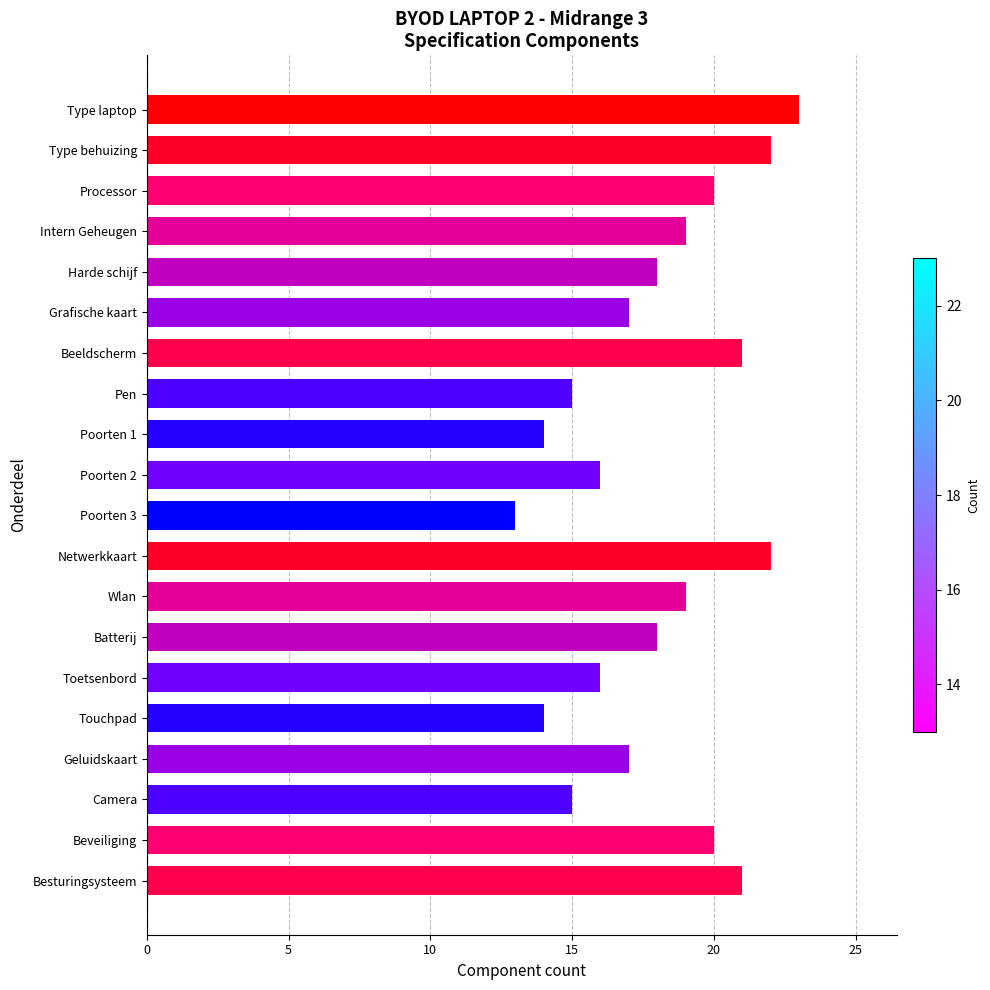

Between Type behuizing and Poorten 2, which is larger?

Type behuizing